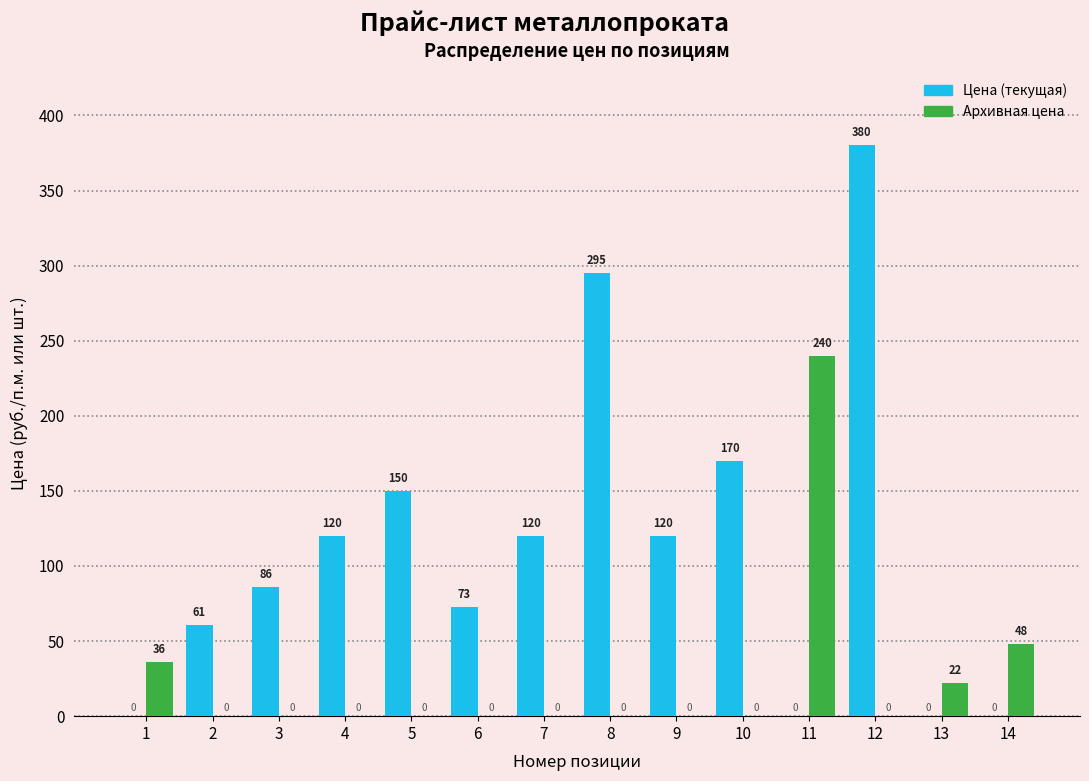

Reading left to right, list all the values displayed in this chart.

Цена: 1=0	2=61	3=86	4=120	5=150	6=73	7=120	8=295	9=120	10=170	11=0	12=380	13=0	14=0
Архивная цена: 1=36	2=0	3=0	4=0	5=0	6=0	7=0	8=0	9=0	10=0	11=240	12=0	13=22	14=48